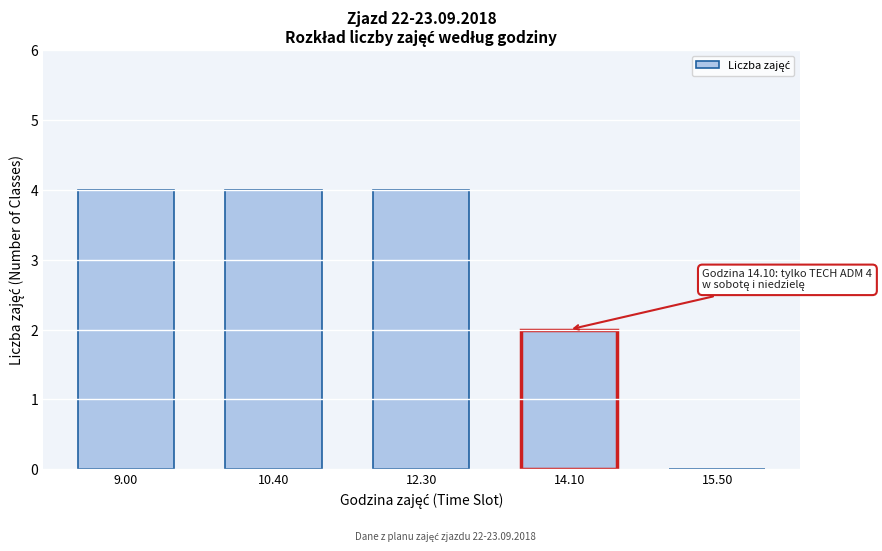

Approximately how many times larger is the value at 12.30 compared to 10.40?

1.0